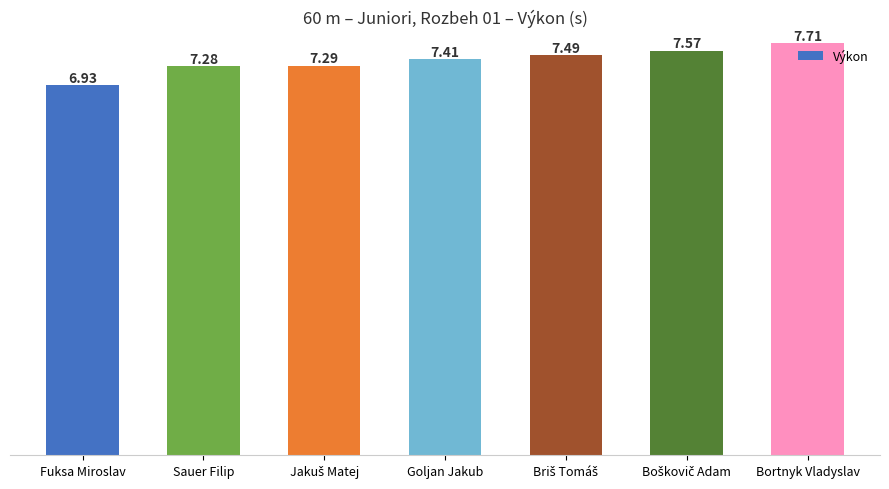

What is the sum of all values?

51.7